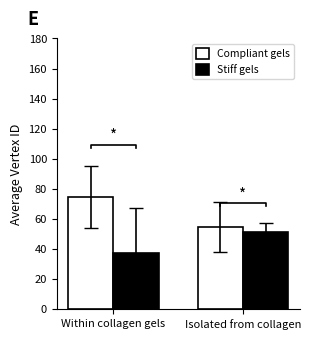

True or false: Stiff gels has a value of 20.0 at Within collagen gels.

False